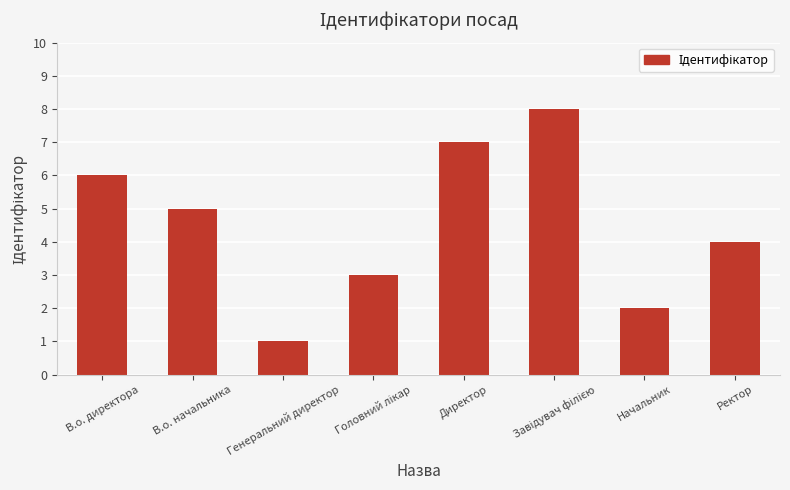

Where is the data nearest to the value 4?

Ректор